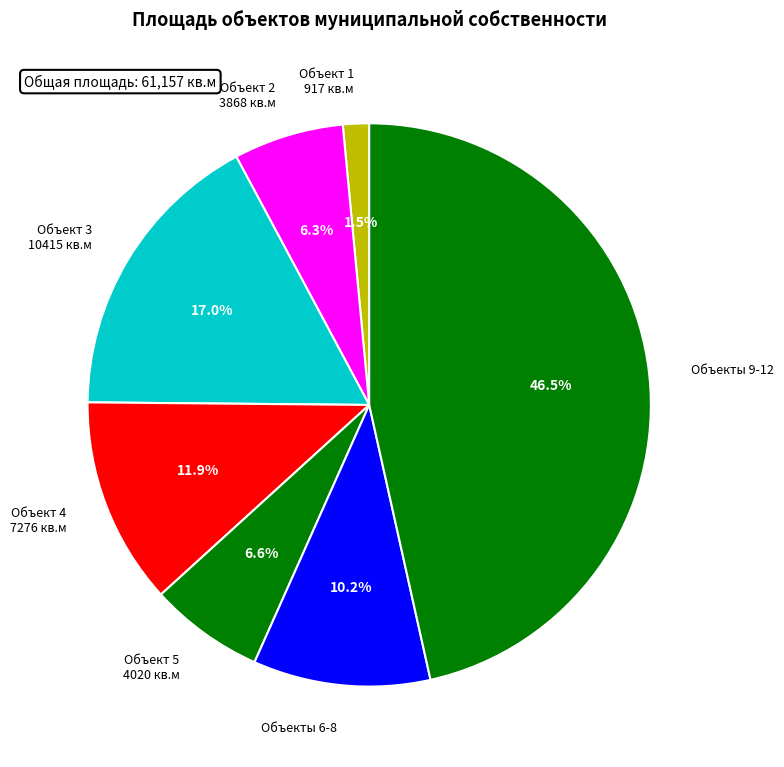

How much of the chart is everything except Объект 1 917 кв.м?

98.5%